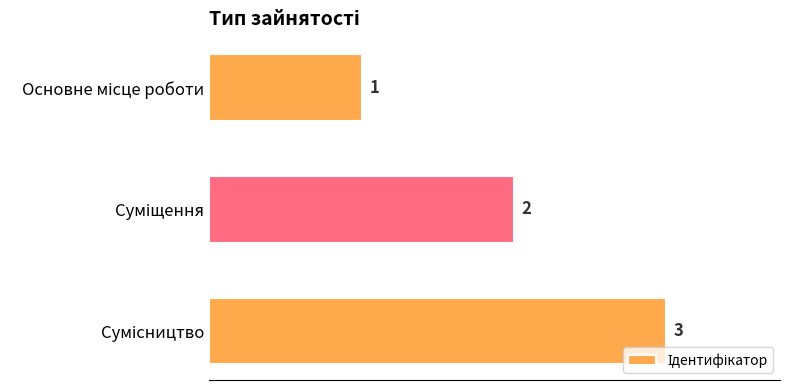

What is the sum of all values?

6